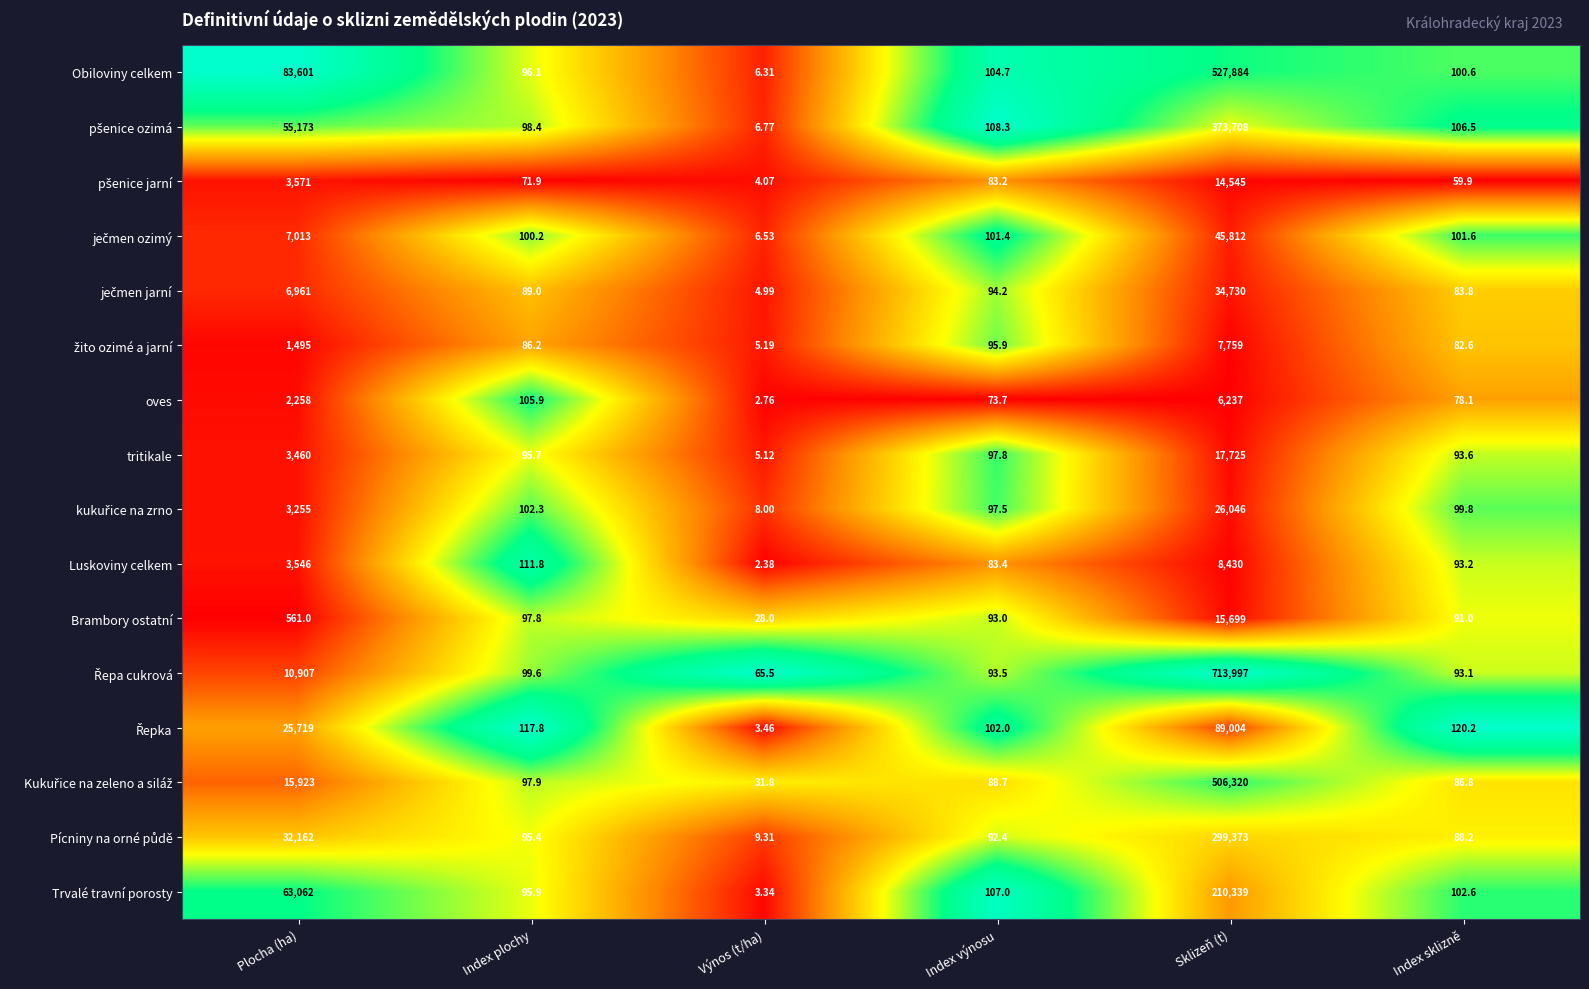

At which category is the sum across all series the highest?

Sklizeň (t)